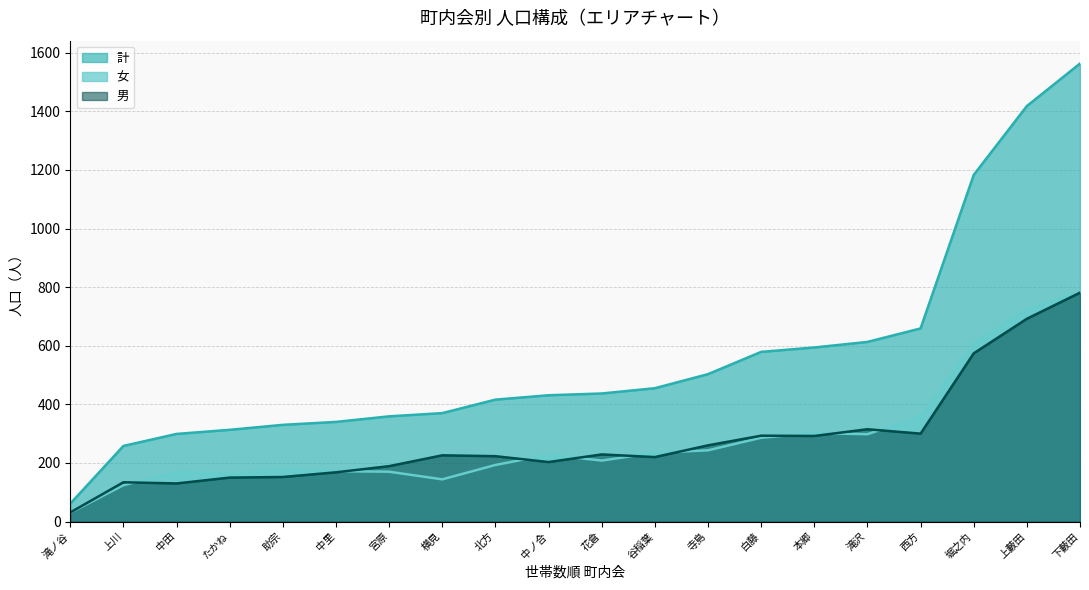

What is the difference between the maximum and minimum values in the 男 series?

750